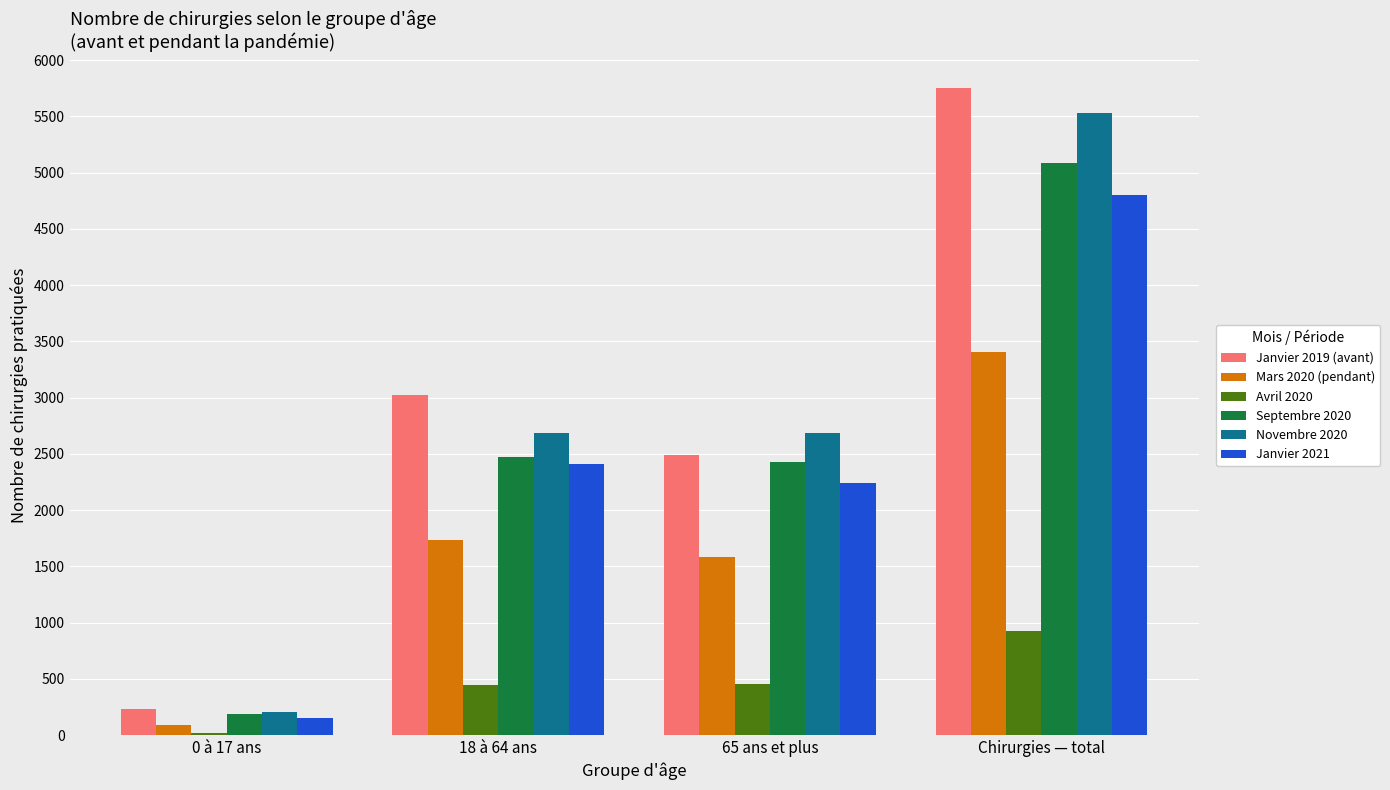

Rank the series by their maximum value, from highest to lowest.

Janvier 2019 (avant), Novembre 2020, Septembre 2020, Janvier 2021, Mars 2020 (pendant), Avril 2020